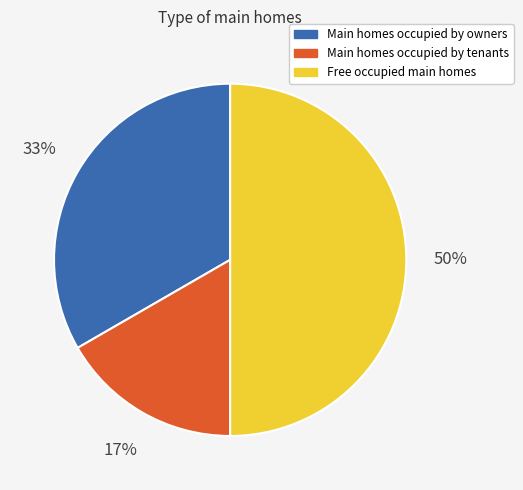

How many slices are in this pie chart?

3